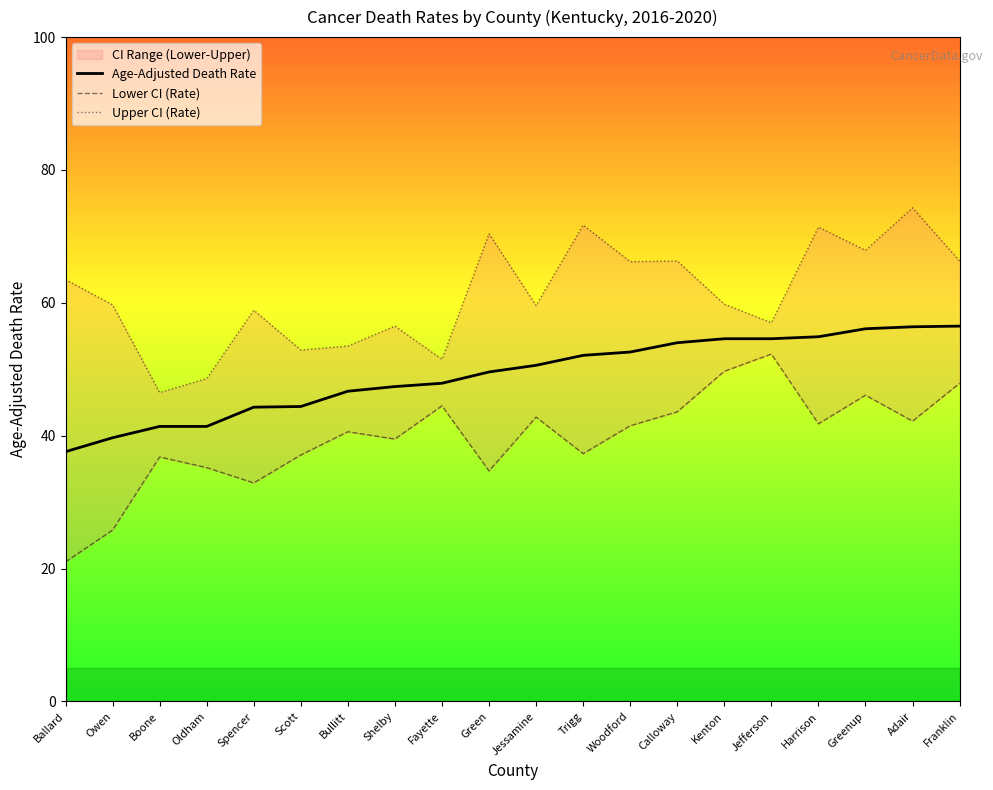

What is the average value of the Lower CI (Rate) series?

39.7